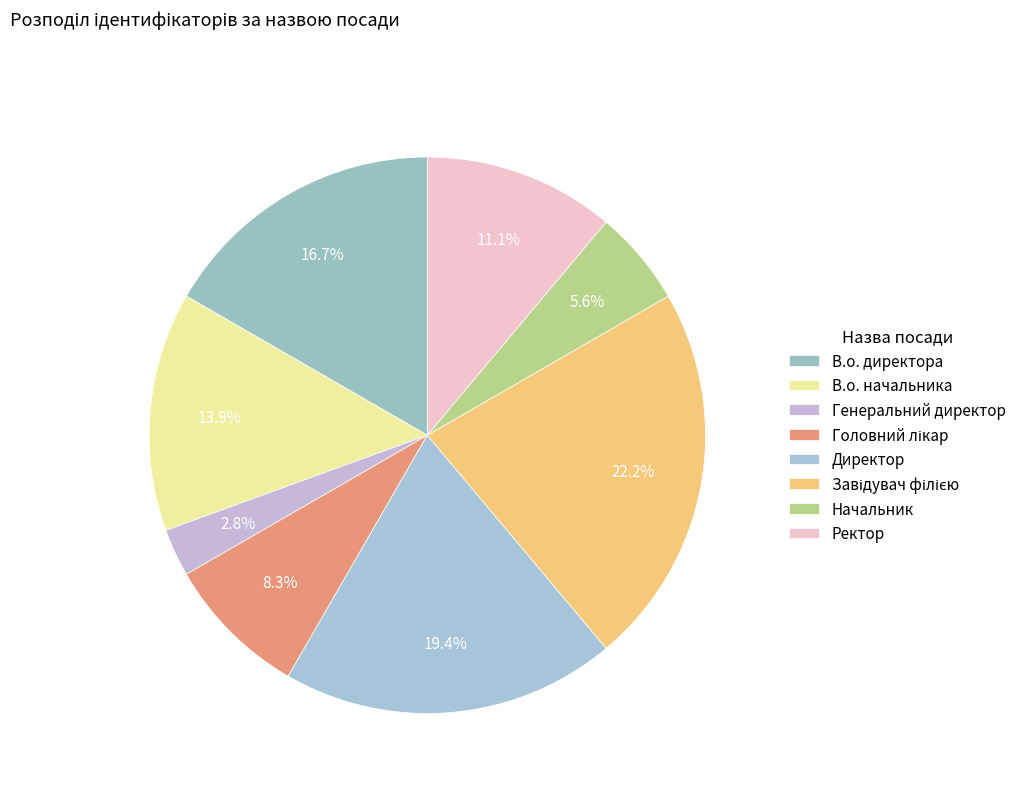

Count the number of slices in the pie.

8